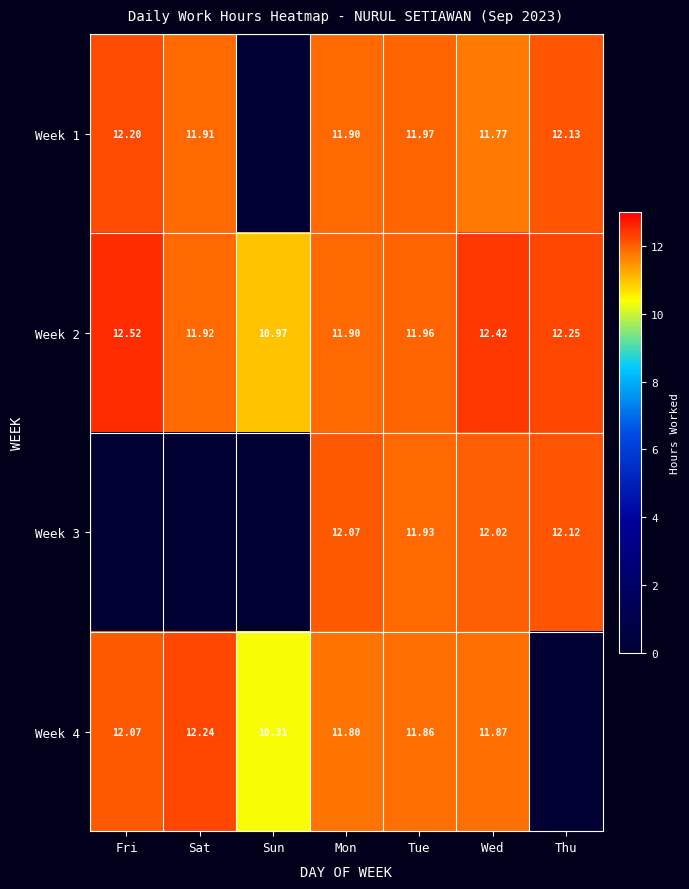

Is the value of Week 4 at Sat greater than the value of Week 2 at Wed?

No